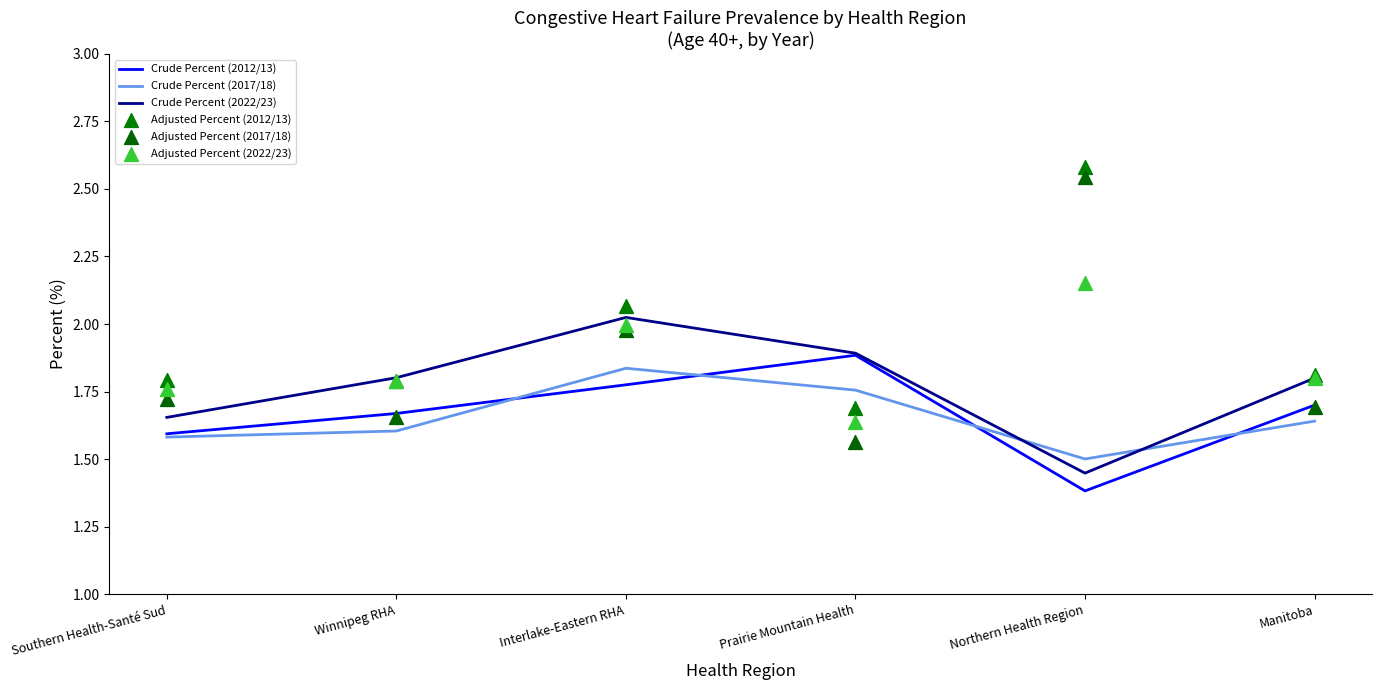

What is the total value across all series at Northern Health Region?

11.6